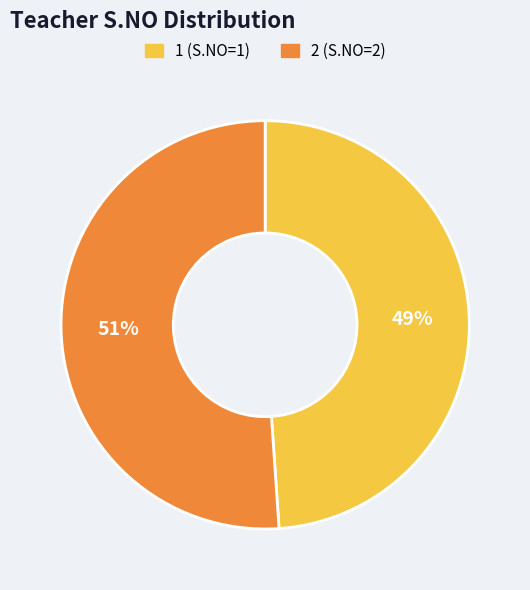

Count the number of slices in the pie.

2